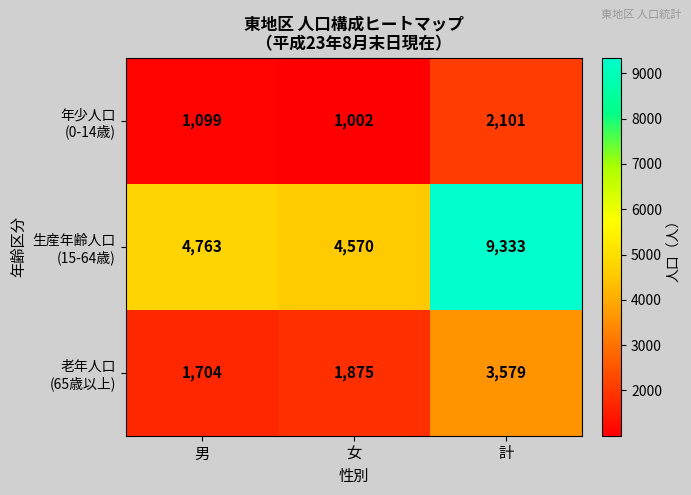

What is the difference between the highest and lowest values at 計?

7232